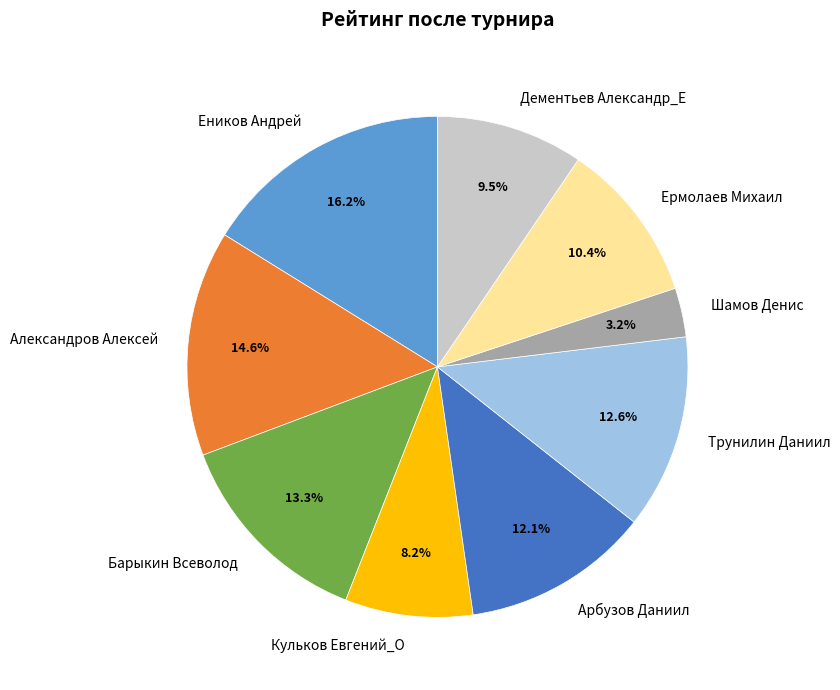

To the nearest percent, what is the average slice percentage?

11%